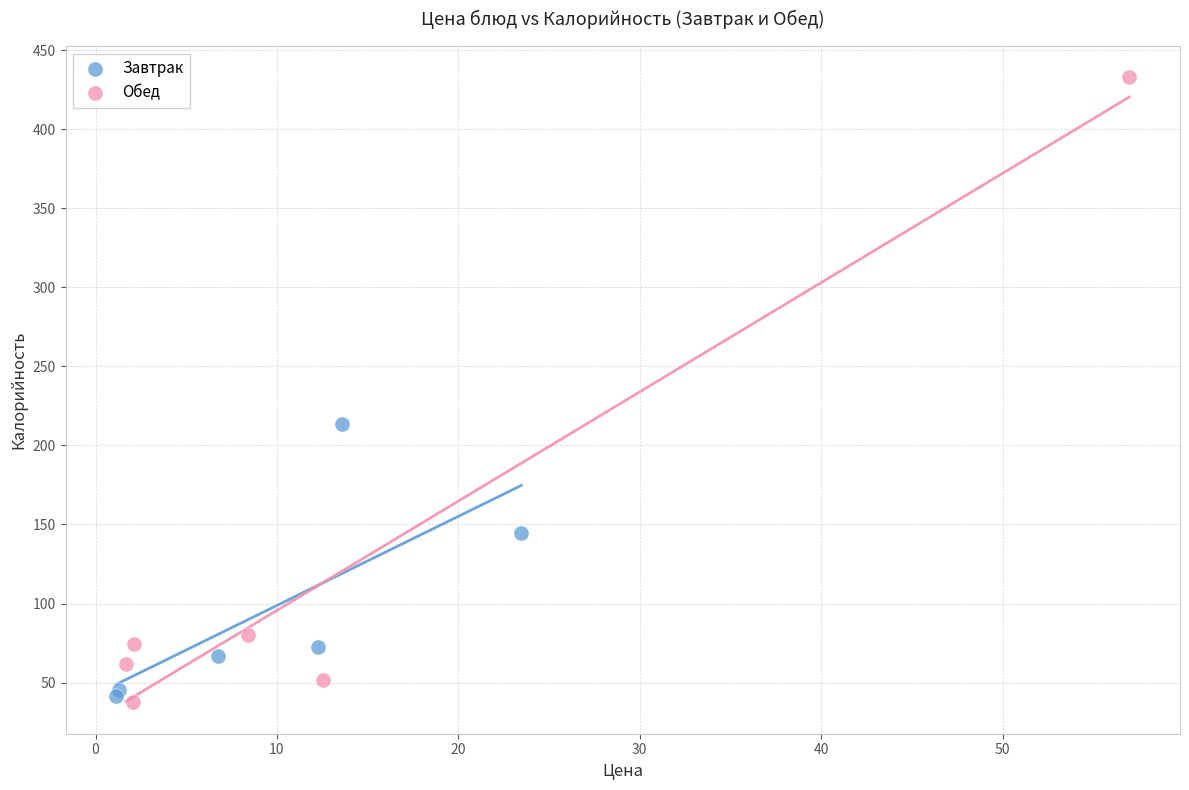

Which series contains the highest Y value?

Обед